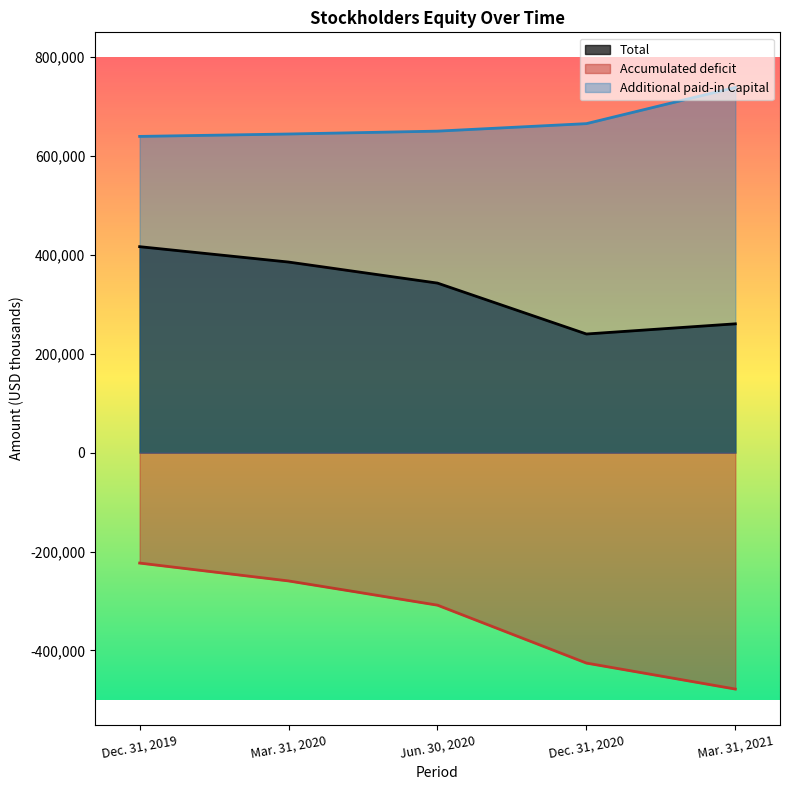

Between Mar. 31, 2020 and Jun. 30, 2020, which series saw the biggest shift?

Accumulated deficit